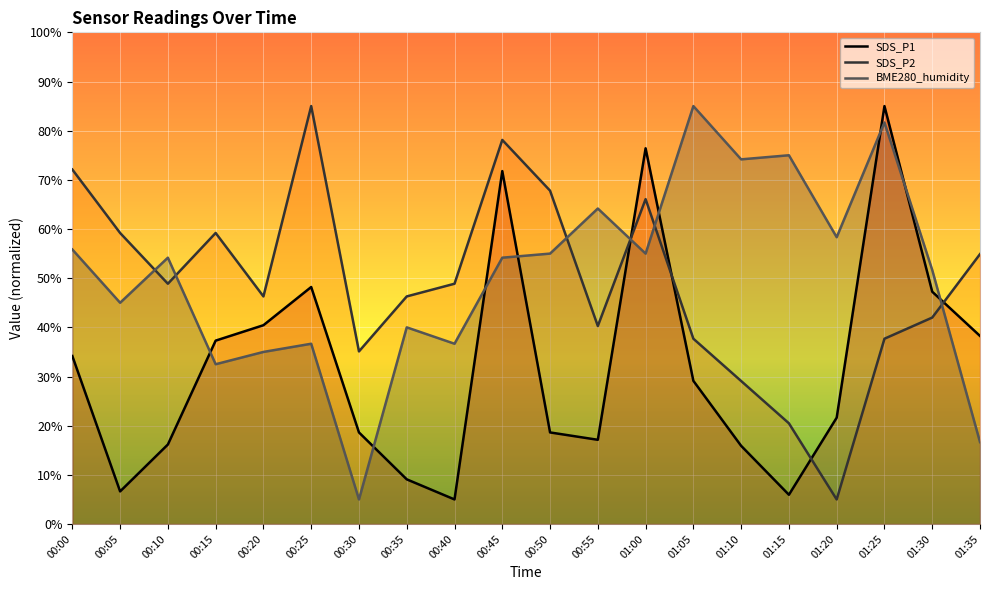

What is the maximum value shown in the chart?

85.0